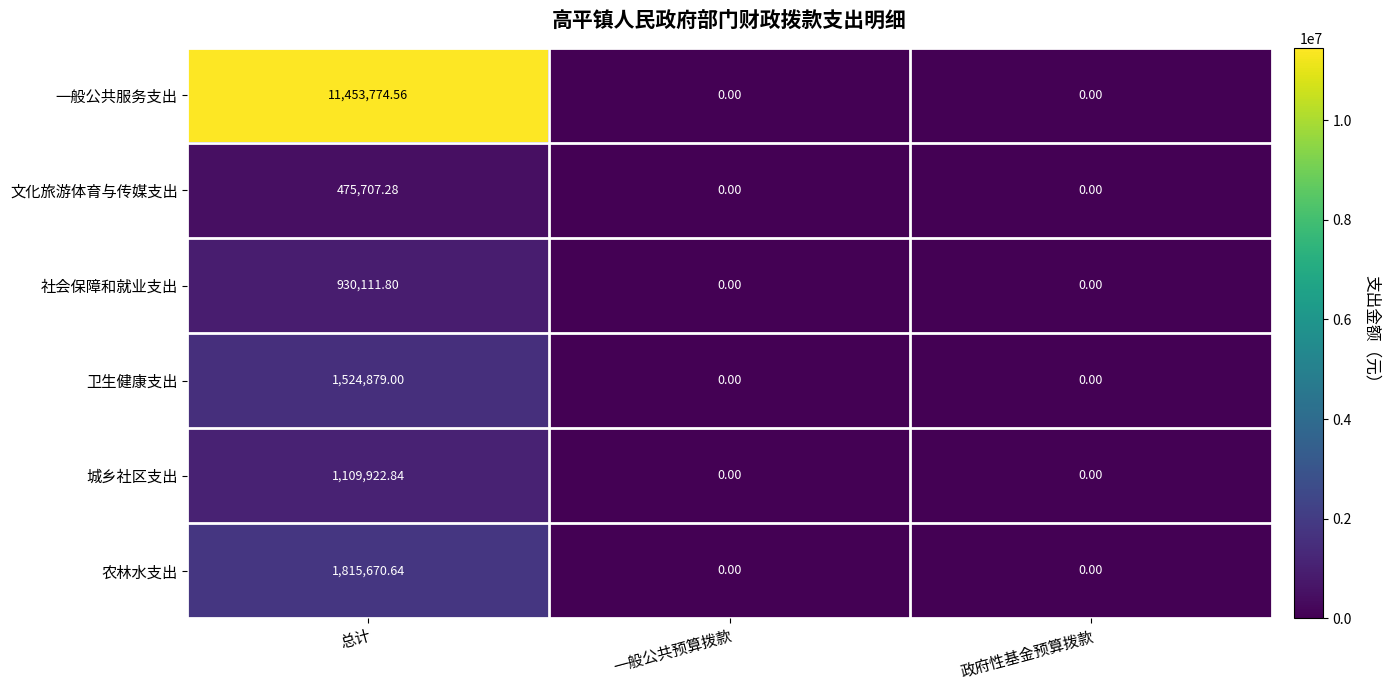

At 总计, list the series in order from largest to smallest.

一般公共服务支出, 农林水支出, 卫生健康支出, 城乡社区支出, 社会保障和就业支出, 文化旅游体育与传媒支出